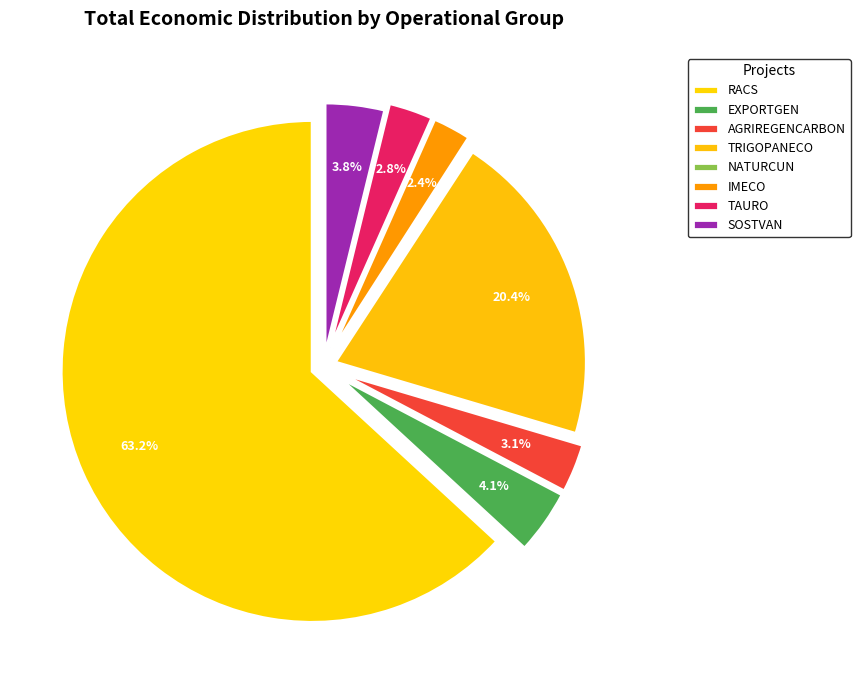

Combined, what portion of the pie is TRIGOPANECO and TAURO?

23.2%